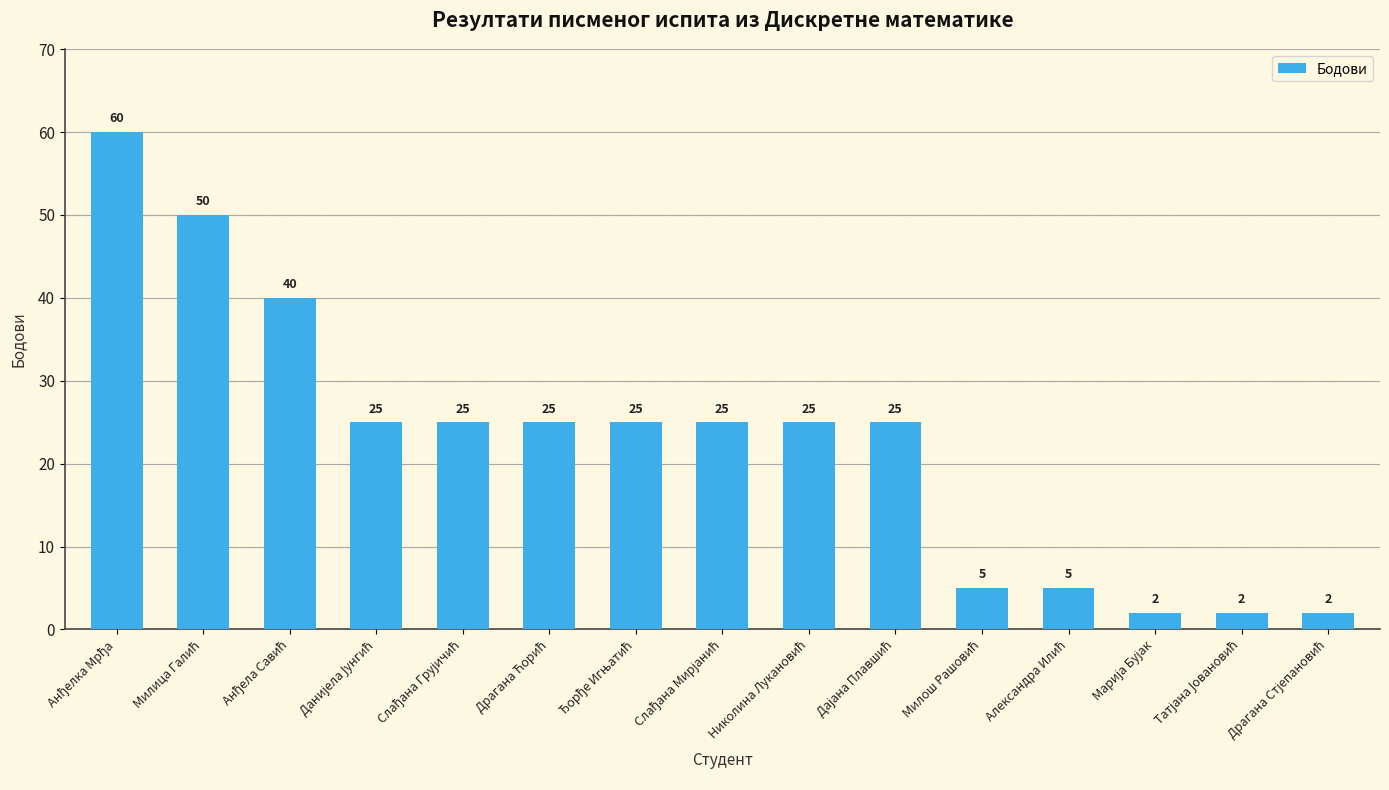

Reading left to right, what are all the values shown in this chart?

60	50	40	25	25	25	25	25	25	25	5	5	2	2	2